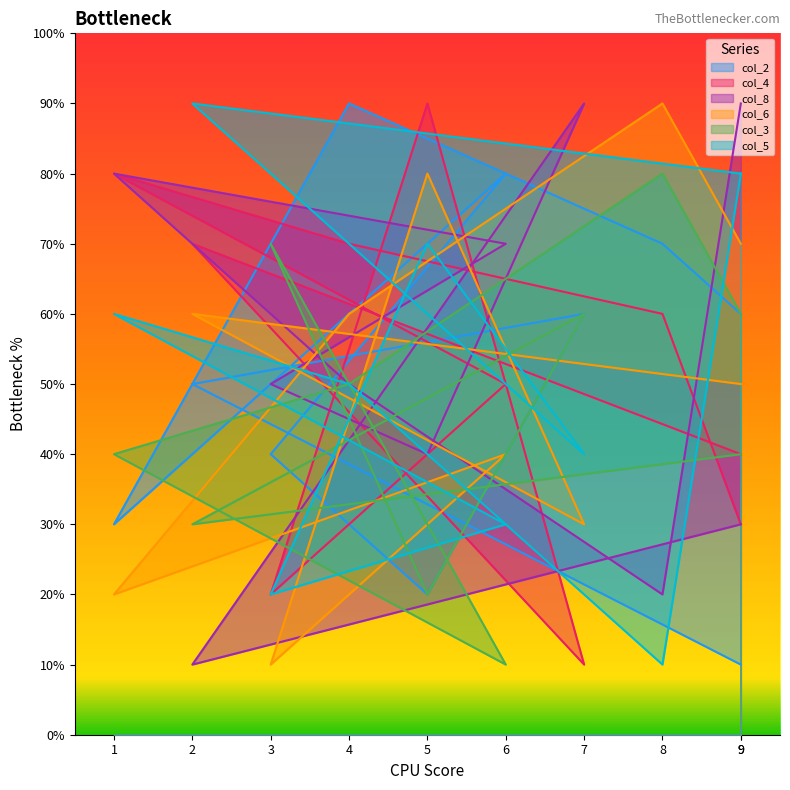

True or false: col_2 has a value of 3 at 1.

True